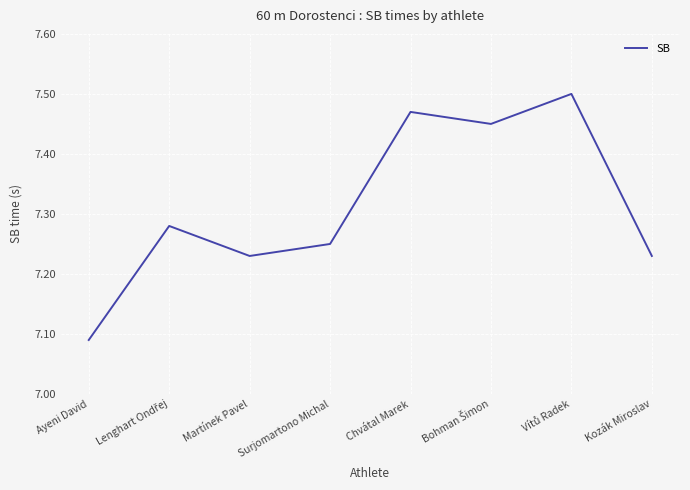

What is the change in value from Ayeni David to Kozák Miroslav?

+0.1